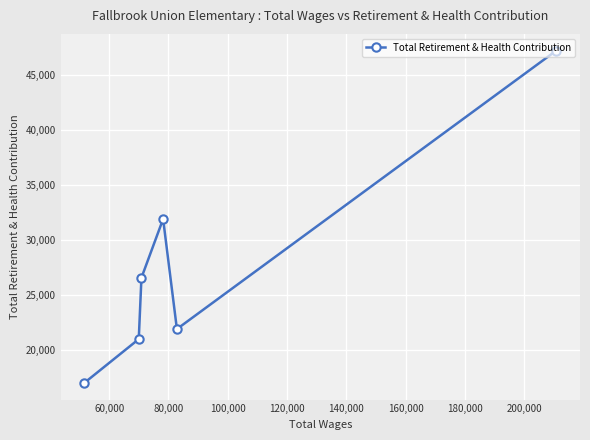

What is the difference between the maximum and minimum values?

30257